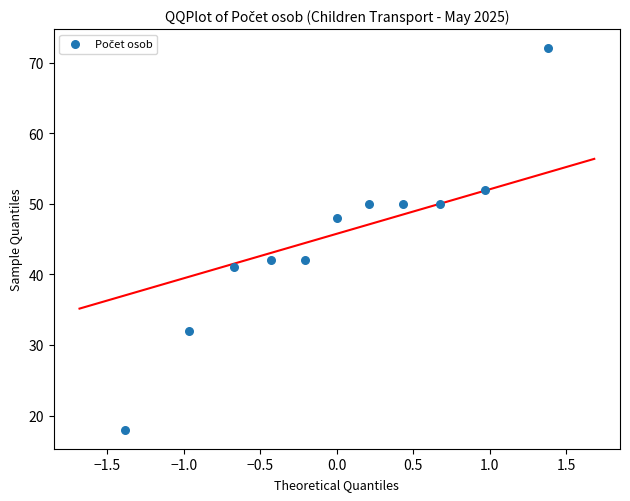

What is the average Y value?

45